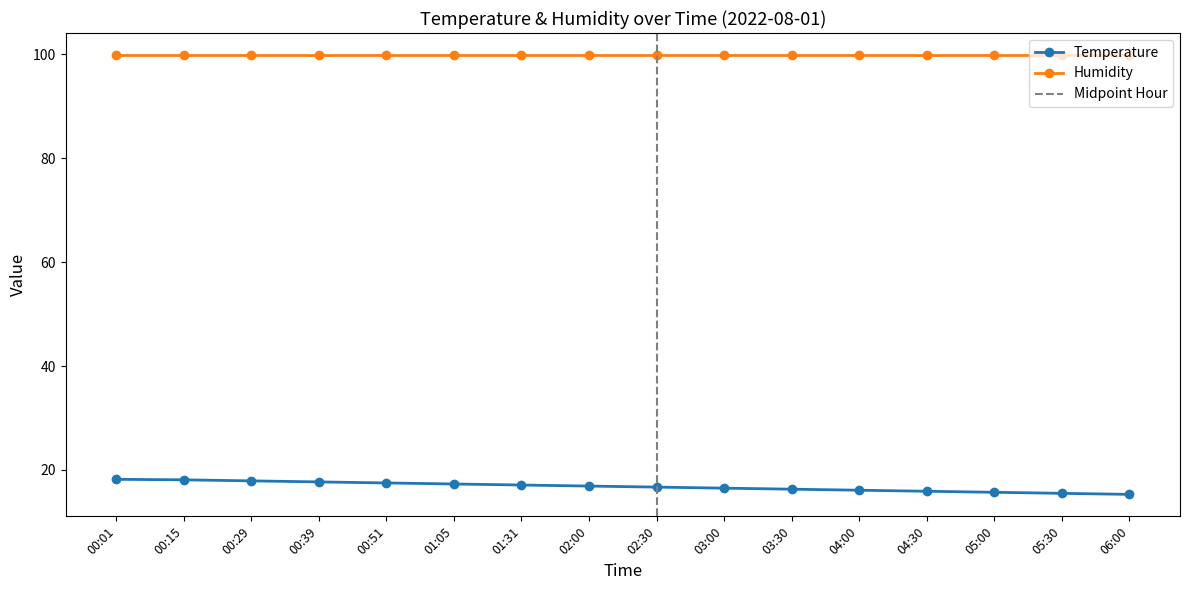

The value at 06:00 is 8.0. True or false?

False